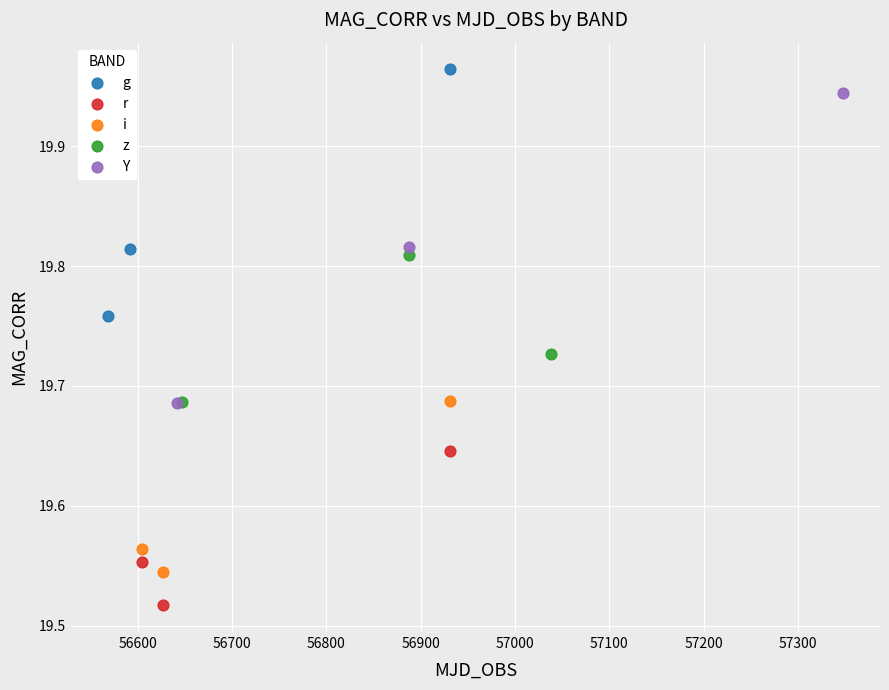

What are all the series names shown in the legend?

g, r, i, z, Y